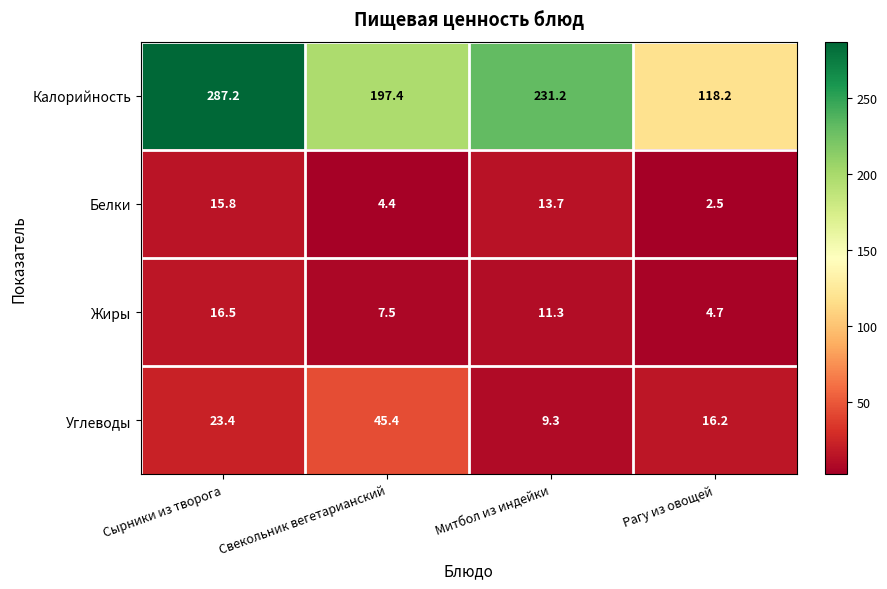

At how many categories does at least one series exceed 208?

2